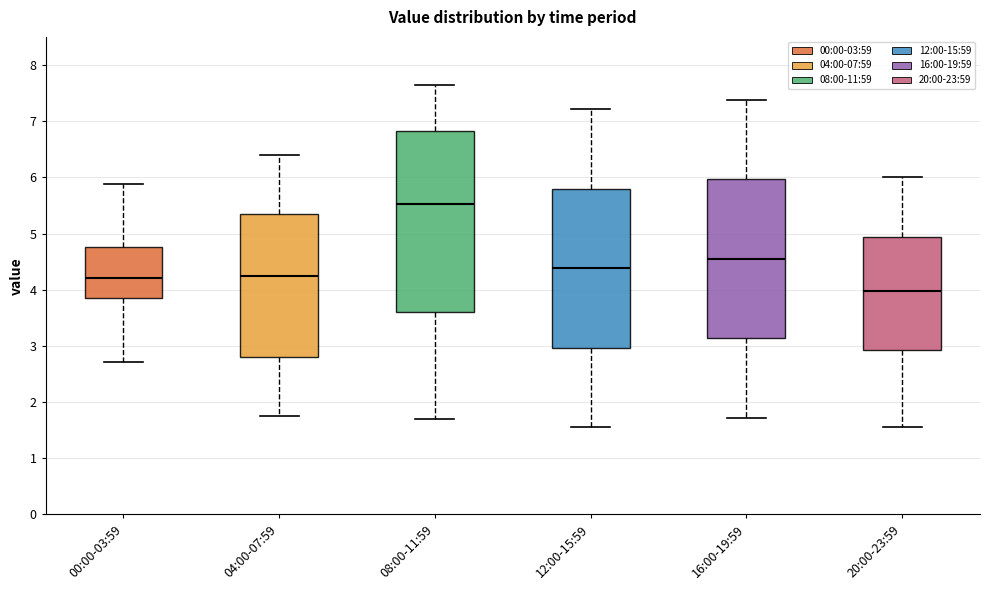

Which box is the tallest, from its lower edge to its upper edge?

08:00-11:59